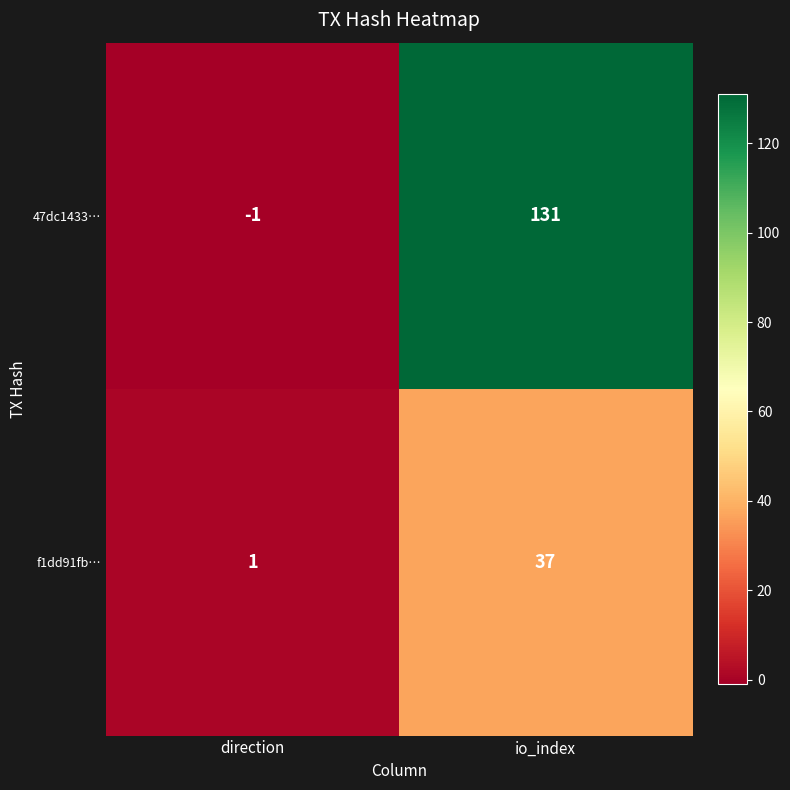

What is the maximum value for f1dd91fb…?

37